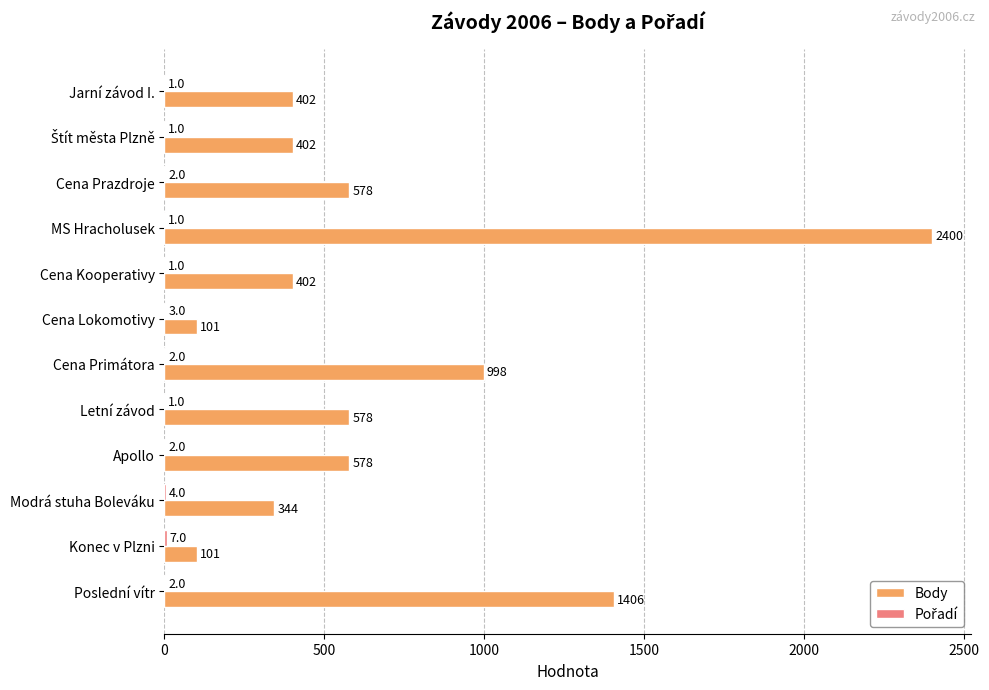

What is the sum of all Body values?

8290